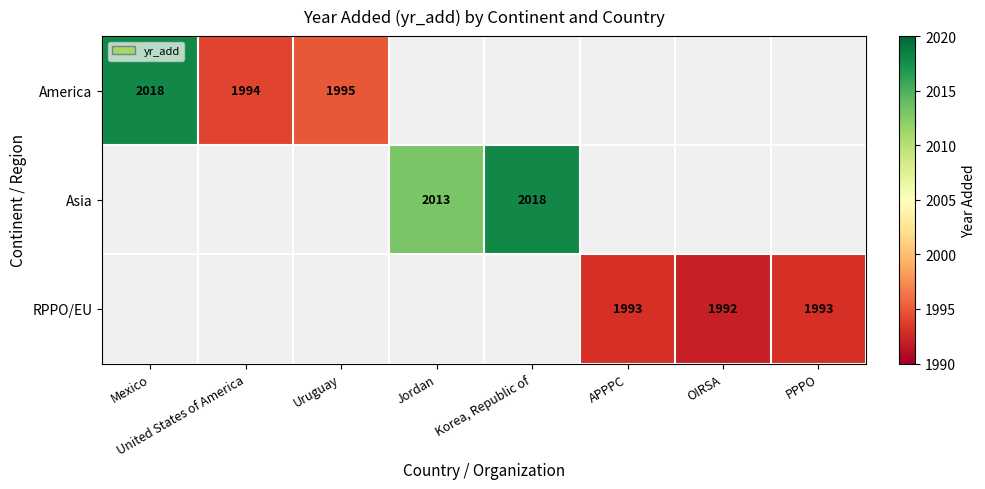

At which category is the sum across all series the highest?

Mexico